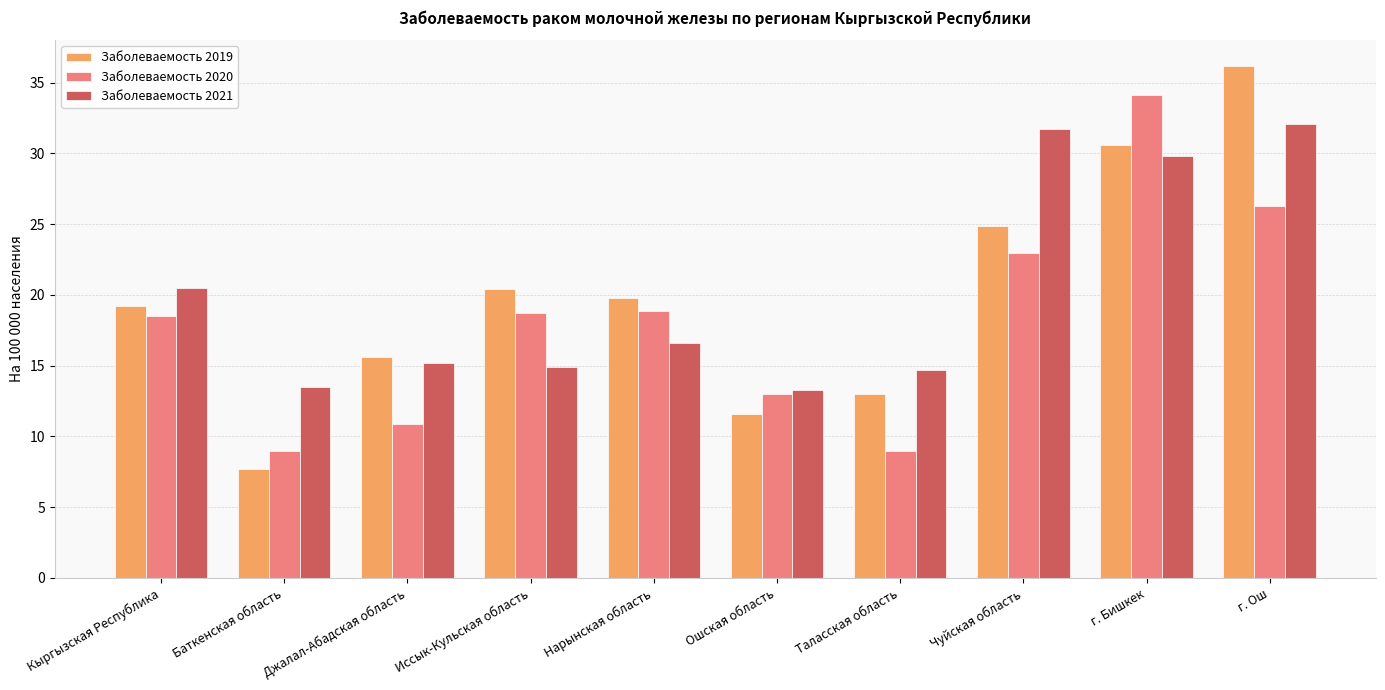

Read the Заболеваемость 2019 value at Баткенская область.

7.7